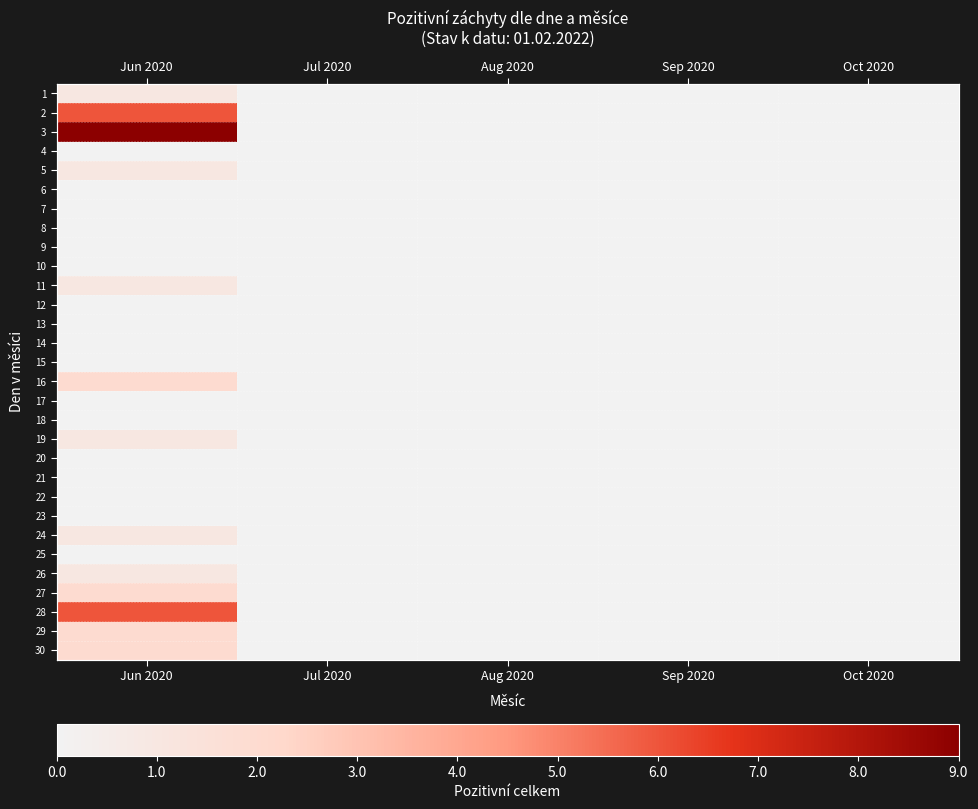

Count the number of categories in the chart.

5